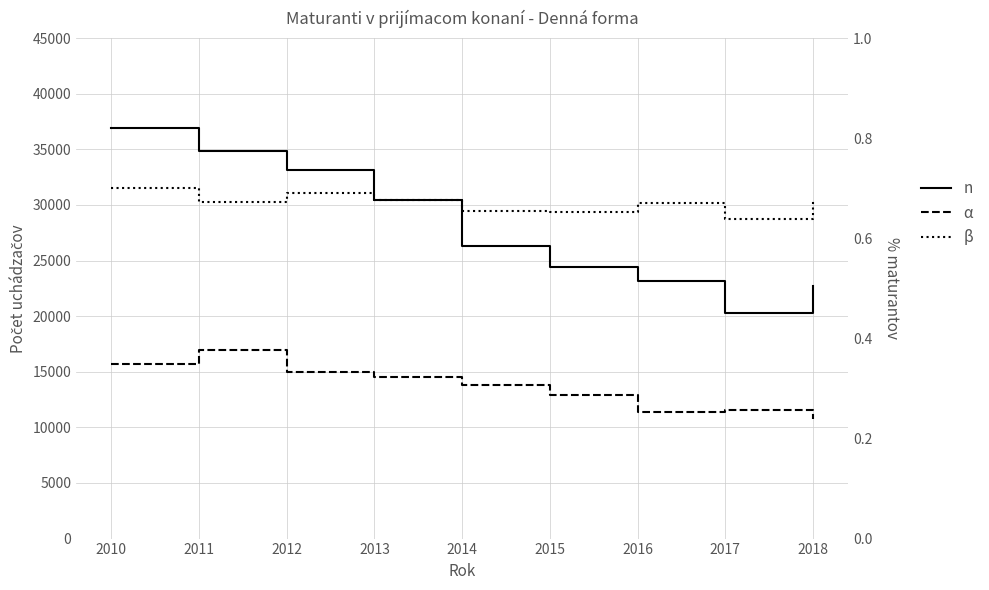

Which series has the largest range (max minus min)?

maturanti (Denná)